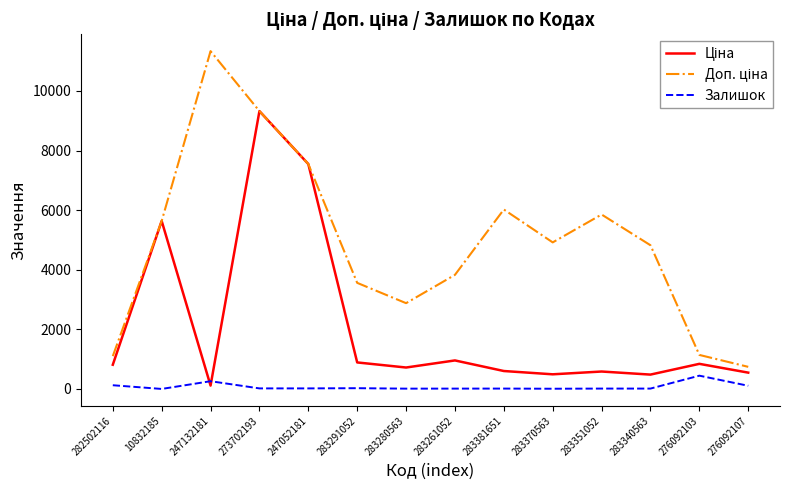

What is the maximum value shown in the chart?

11334.0